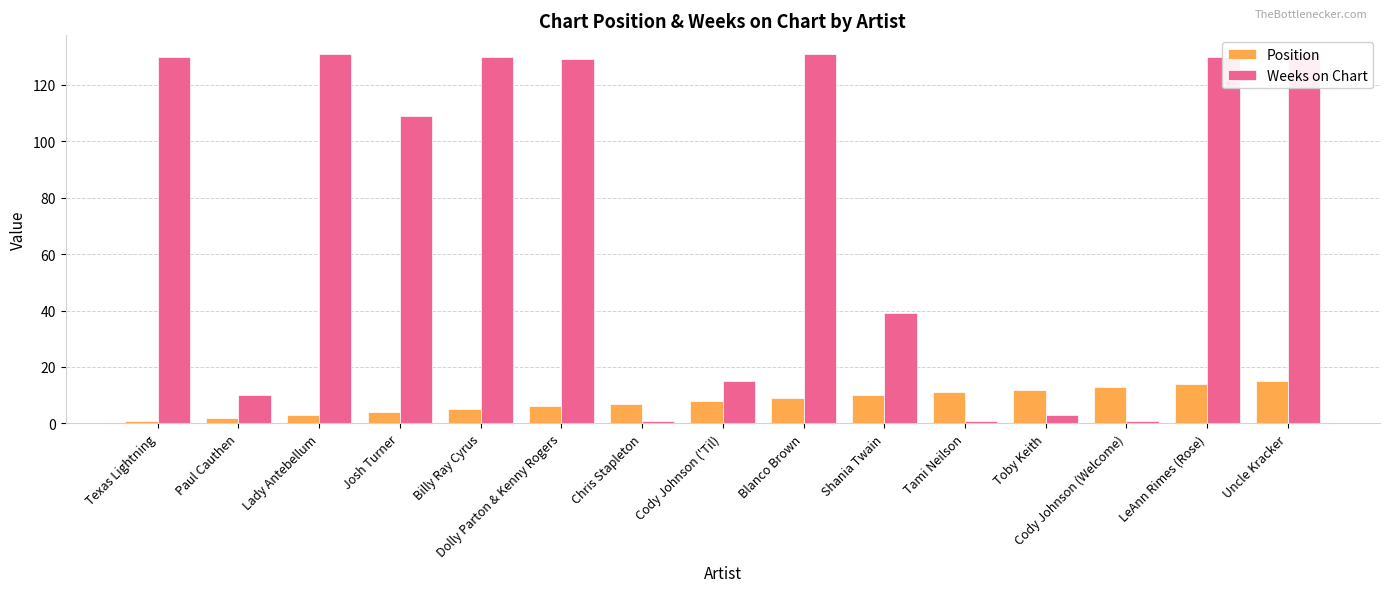

The value of Position at Tami Neilson is 11. True or false?

True